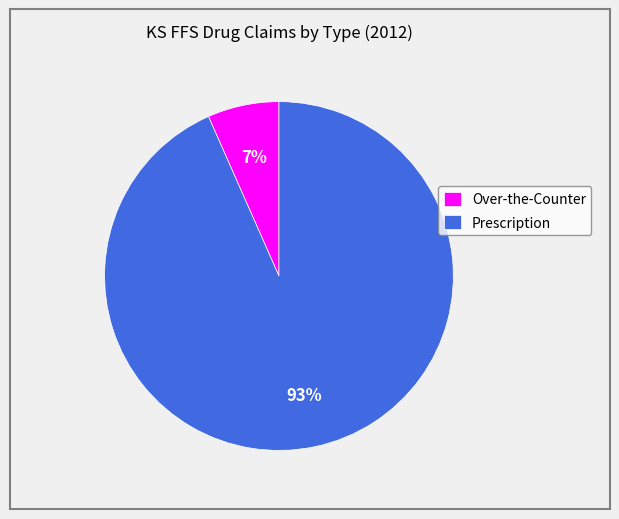

Which has a higher value, Over-the-Counter or Prescription?

Prescription